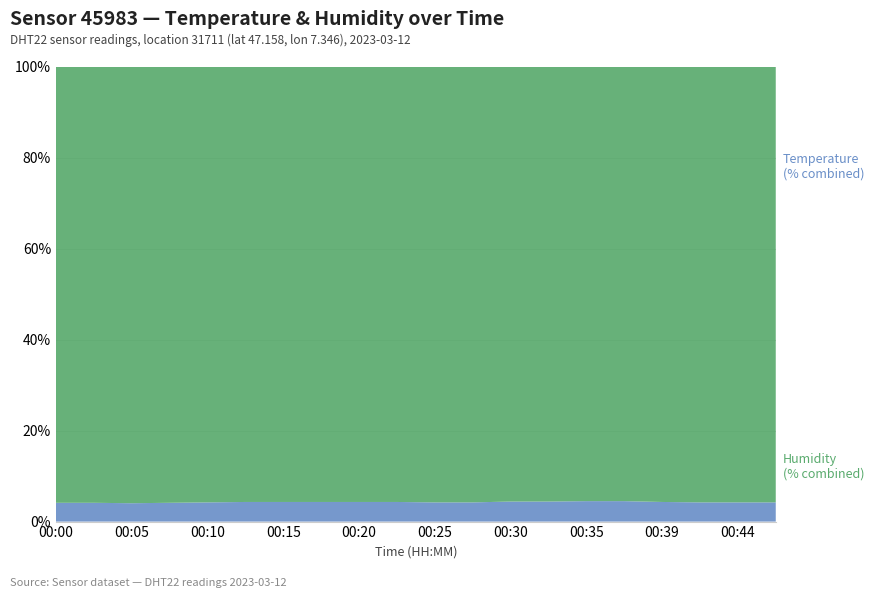

Reading left to right, extract all data points from this chart.

temperature: 4.3	4.3	4.2	4.3	4.4	4.5	4.5	4.5	4.5	4.5	4.4	4.4	4.6	4.6	4.7	4.7	4.5	4.4	4.4	4.4
humidity: 99.9	99.9	99.9	99.9	99.9	99.9	99.9	99.9	99.9	99.9	99.9	99.9	99.9	99.9	99.9	99.9	99.9	99.9	99.9	99.9